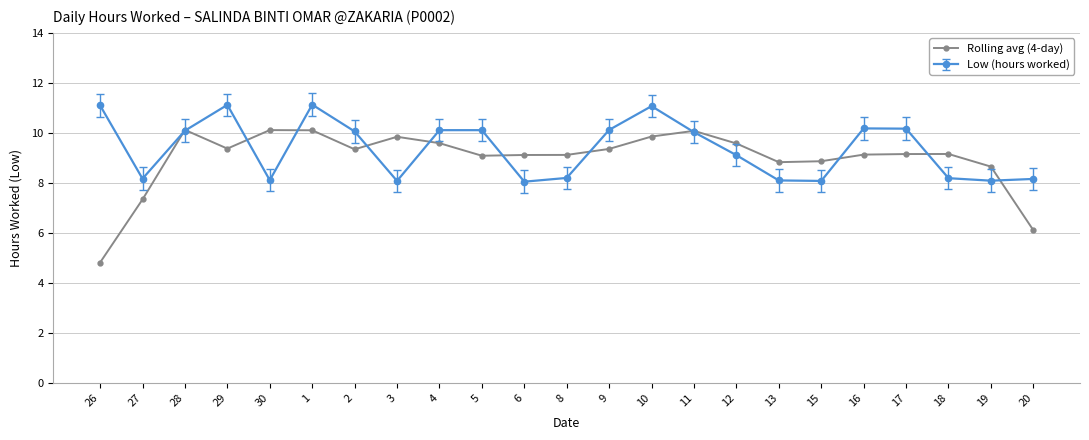

Is this an area chart (filled region under the line)?

No